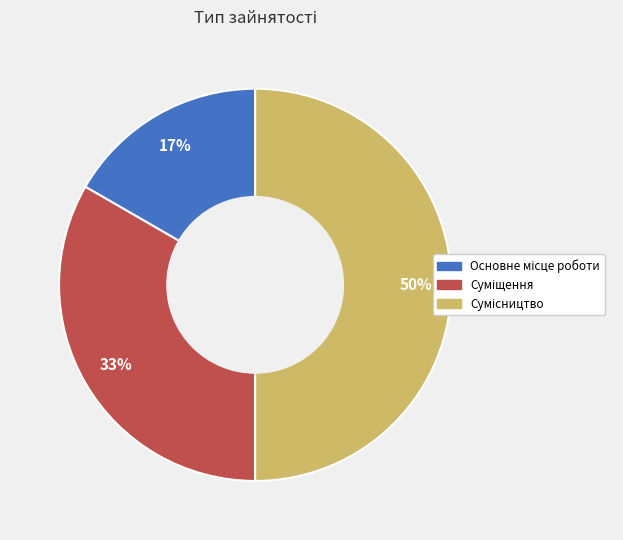

How many segments does this pie chart have?

3